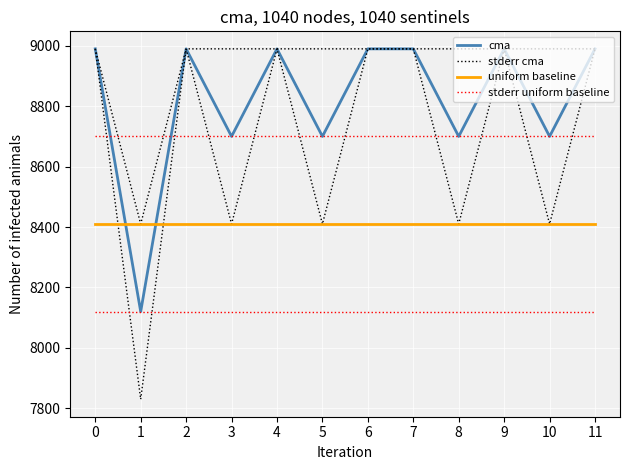

What is the spread (max minus min) of values at 11?

580